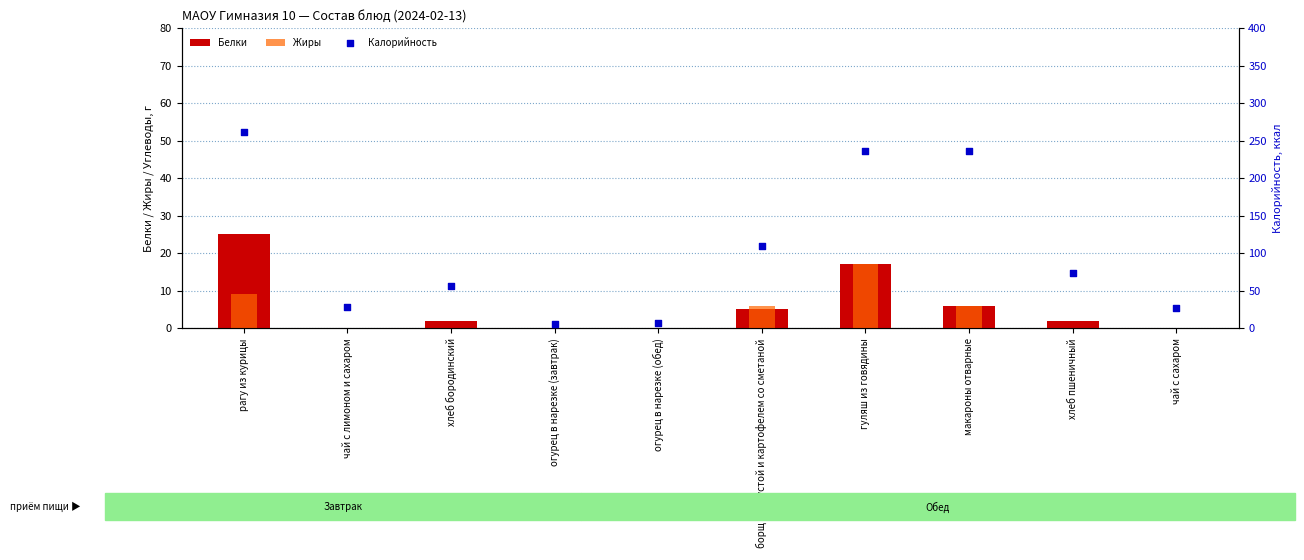

At which category is the sum across all series the highest?

рагу из курицы